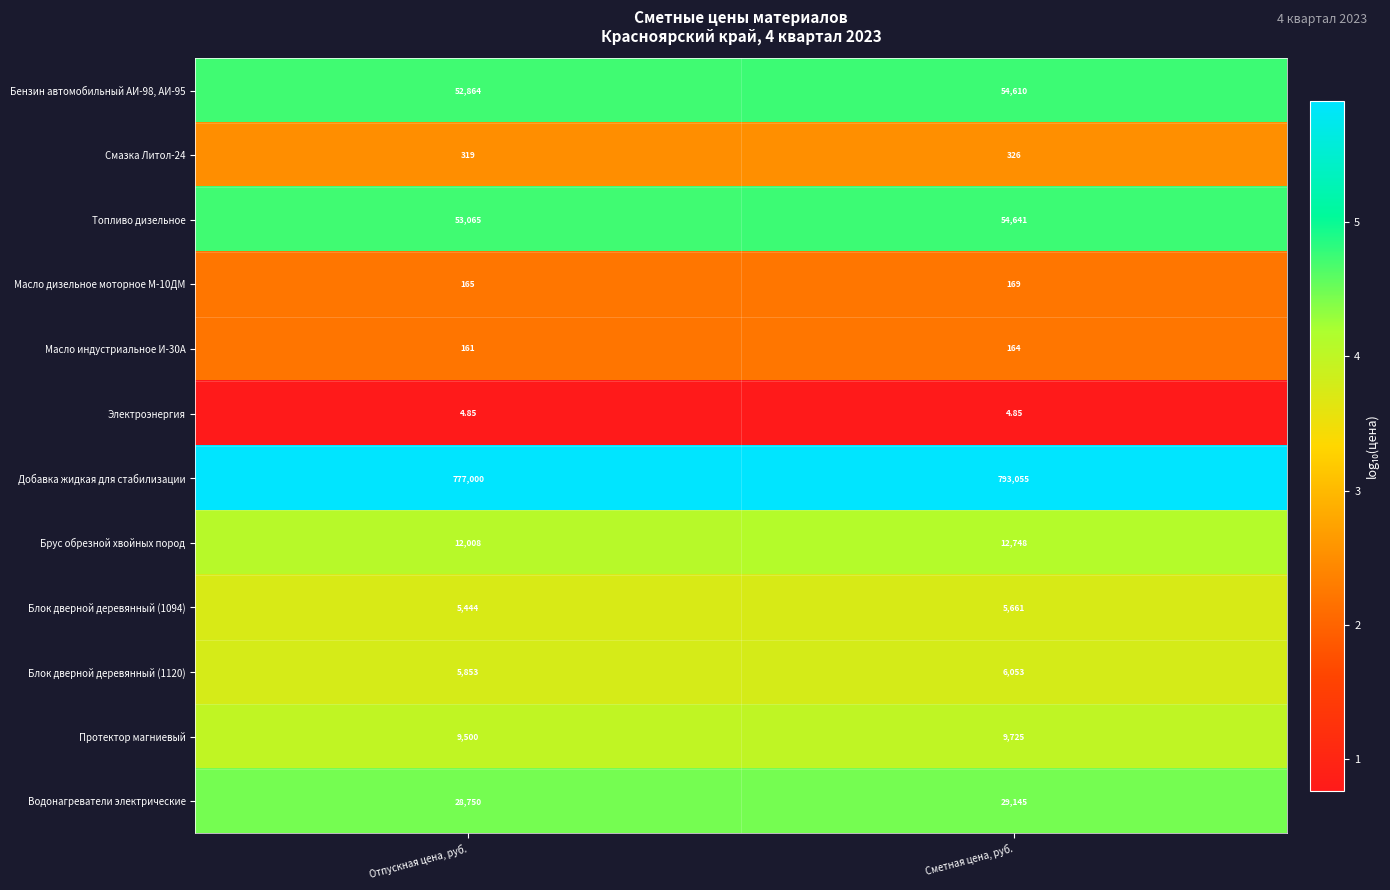

At which label does Масло индустриальное И-30А reach its peak?

Сметная цена, руб.